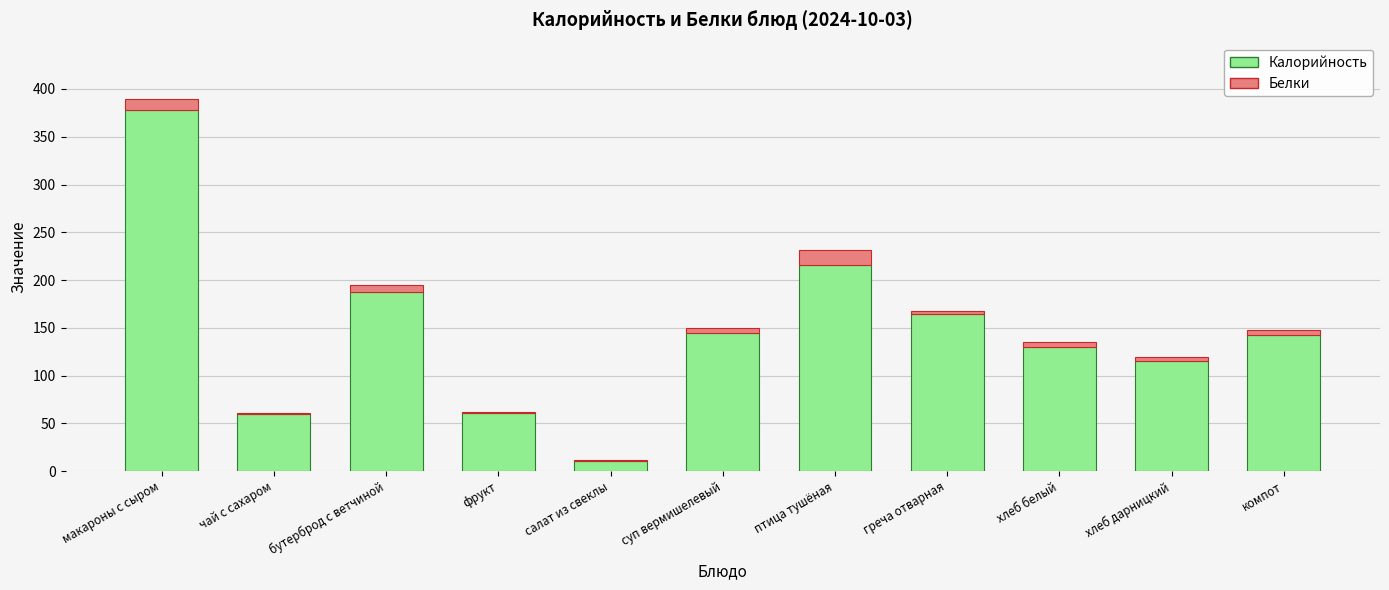

The Калорийность series shows 187 at бутерброд с ветчиной. True or false?

True